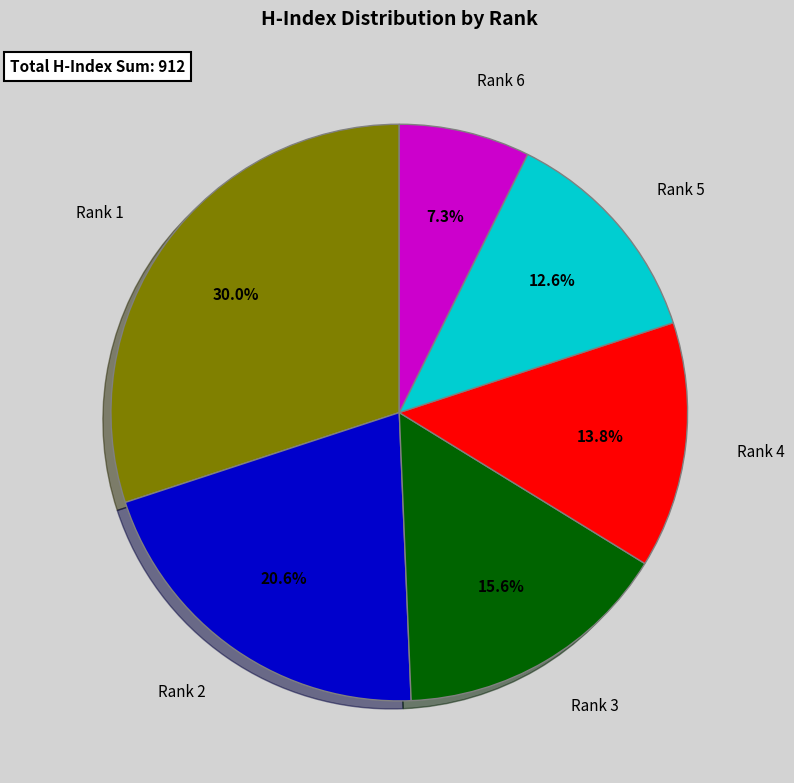

Rank the categories by value from highest to lowest.

Rank 1, Rank 2, Rank 3, Rank 4, Rank 5, Rank 6